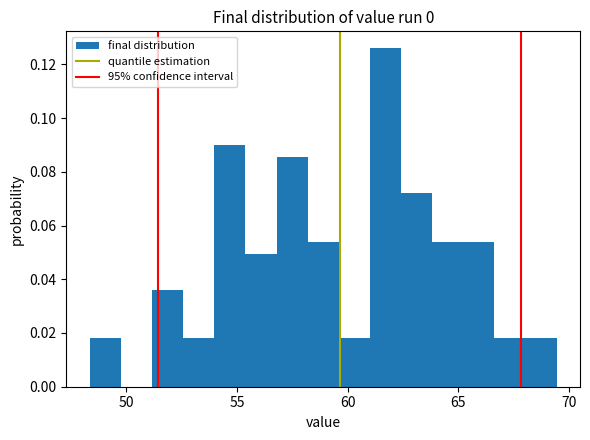

Around what value on the x-axis is the tallest bar? Give the approximate position of its centre, as read against the axis.

61.5